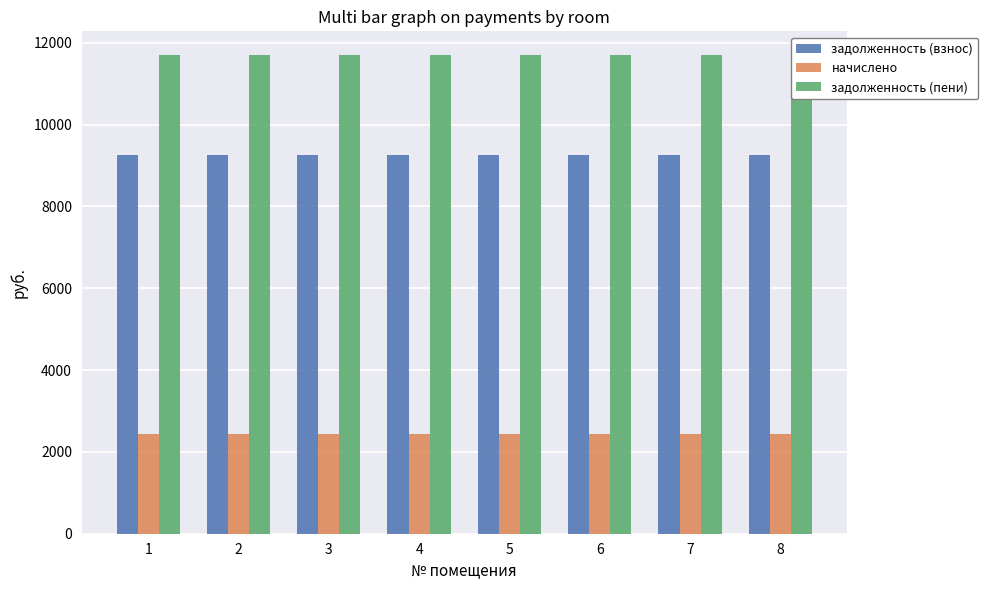

Which category has the highest value in the задолженность (пени) series?

1